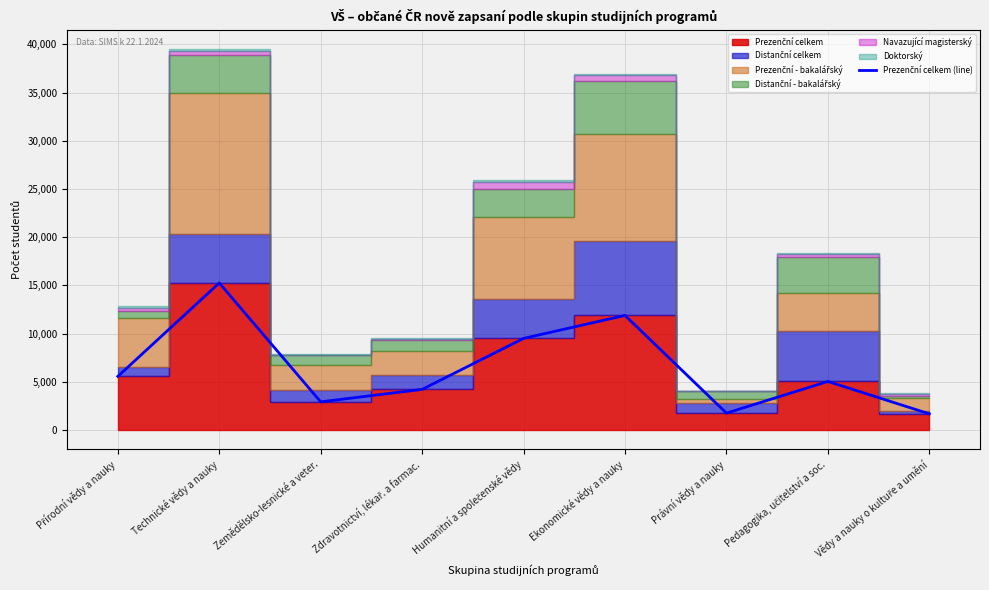

What position from the right is Technické vědy a nauky?

8